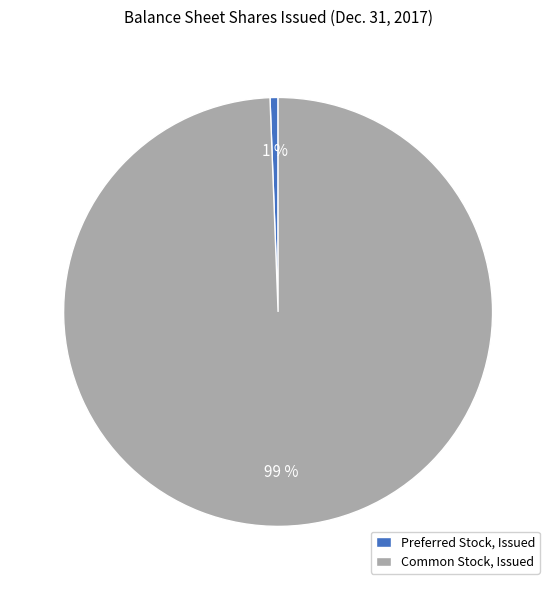

Which category has the smallest portion of the pie?

Preferred Stock, Issued